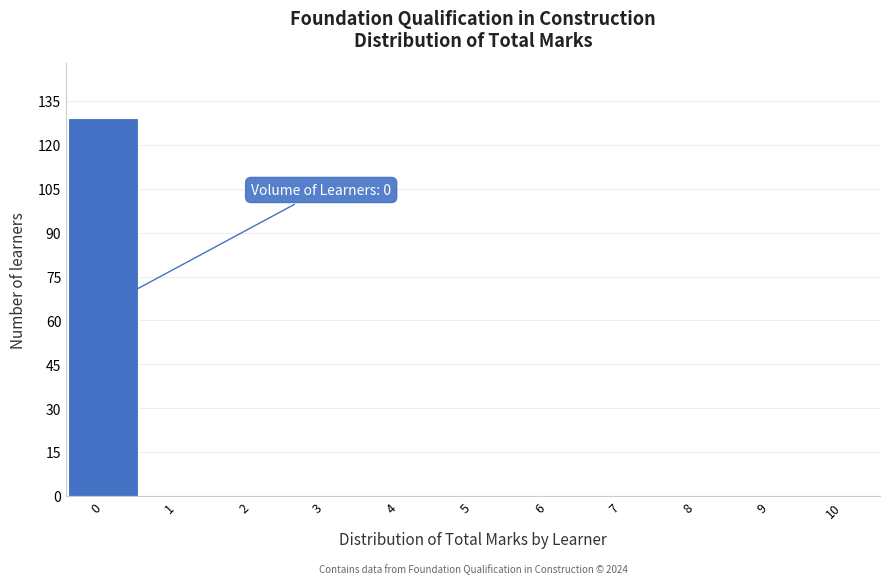

Which range on the x-axis has the tallest bar?

-0.5 to 0.5